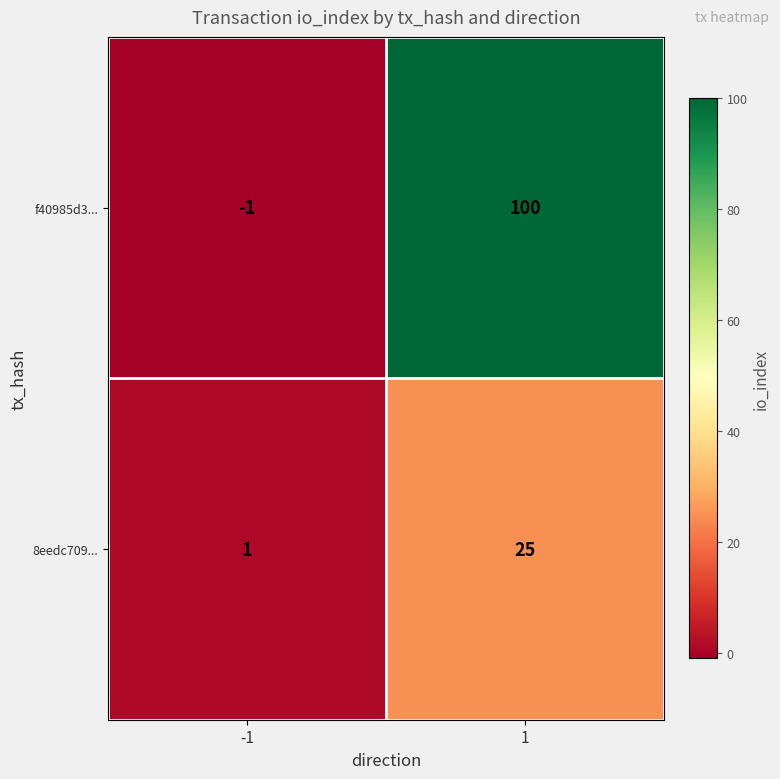

Rank the series at 1 from lowest to highest value.

8eedc709..., f40985d3...